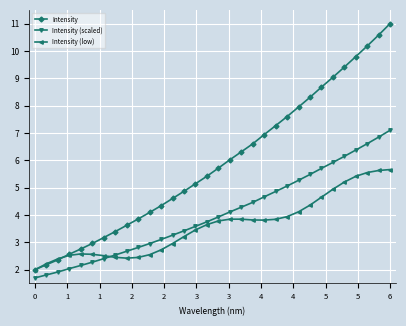

Which series has the largest range (max minus min)?

Intensity